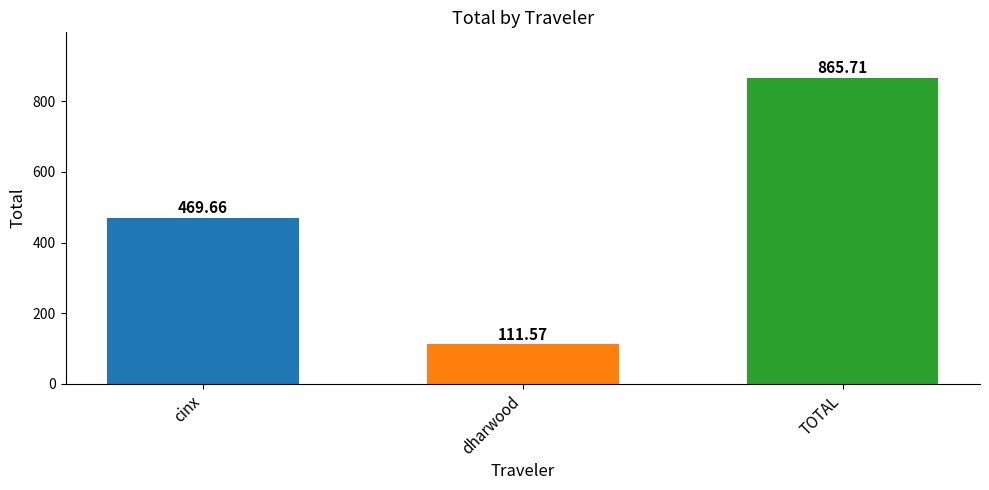

What is the change in value from cinx to dharwood?

-358.1